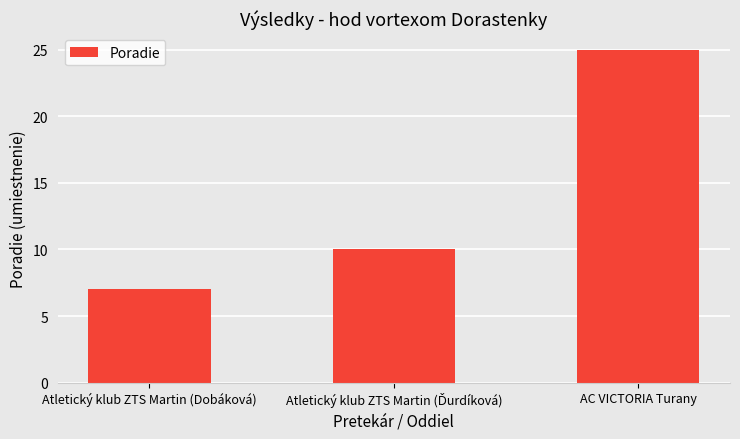

The value at AC VICTORIA Turany is 35. True or false?

False